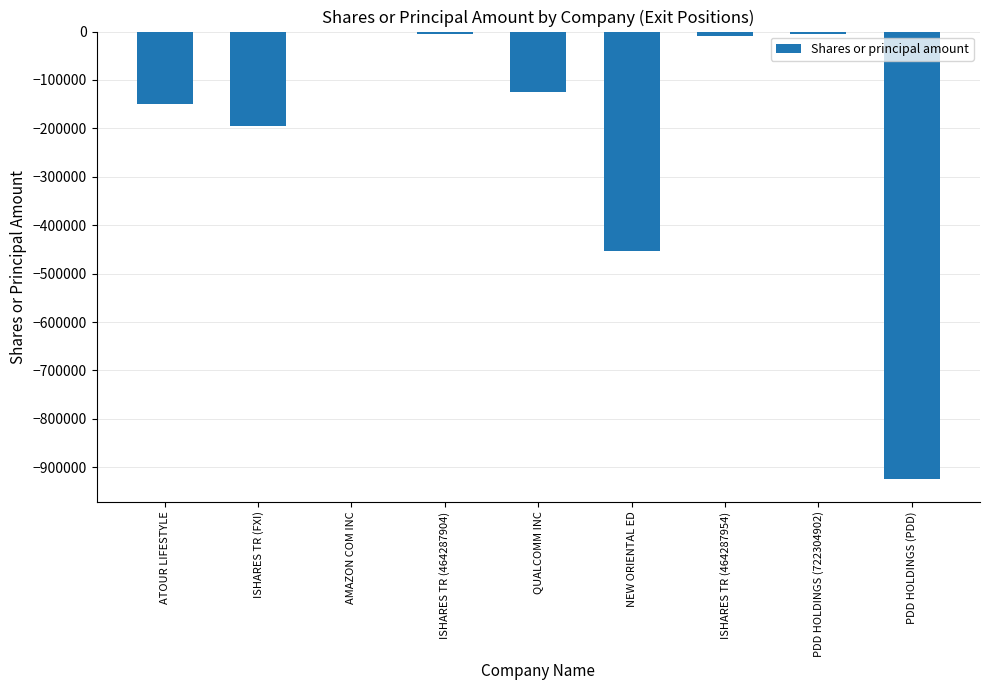

The chart shows a value of -195000 at ISHARES TR (FXI). True or false?

True